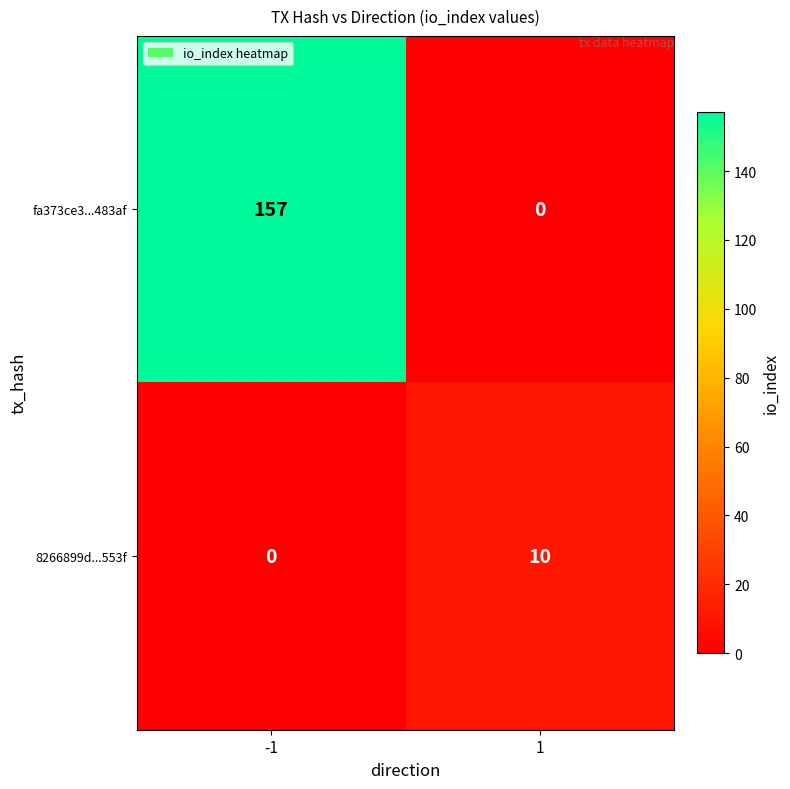

What is the approximate value of 8266899d...553f at 1?

10